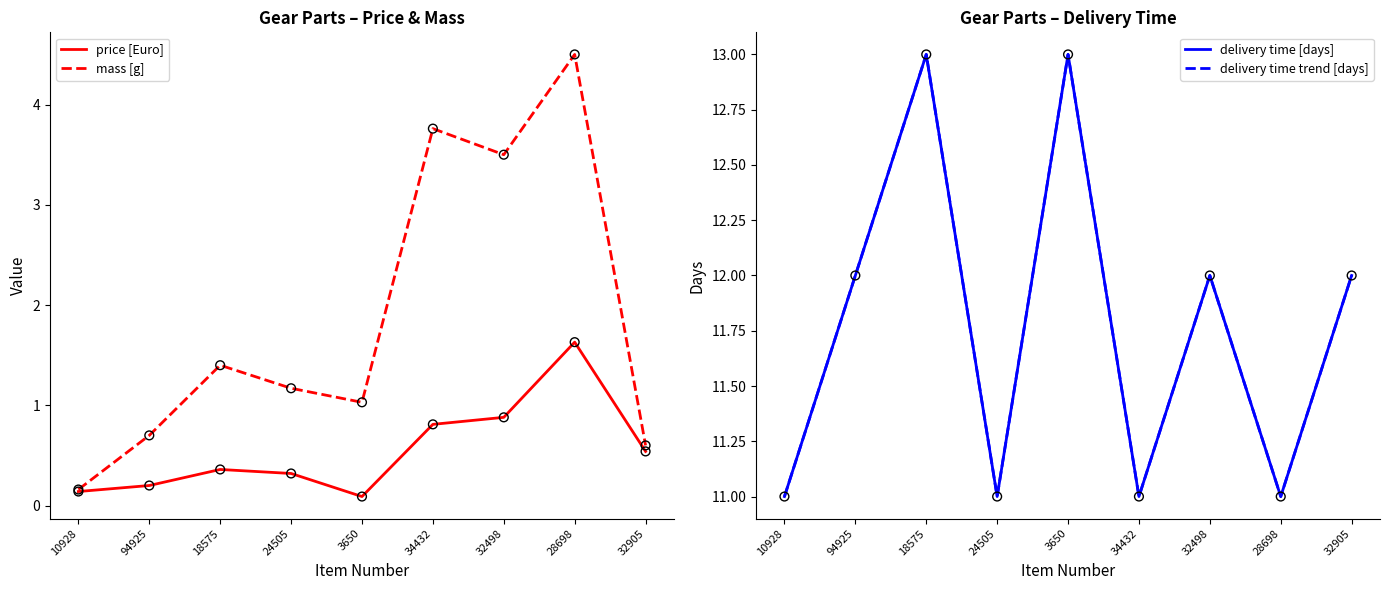

Which series reaches the maximum Y coordinate?

delivery time [days]